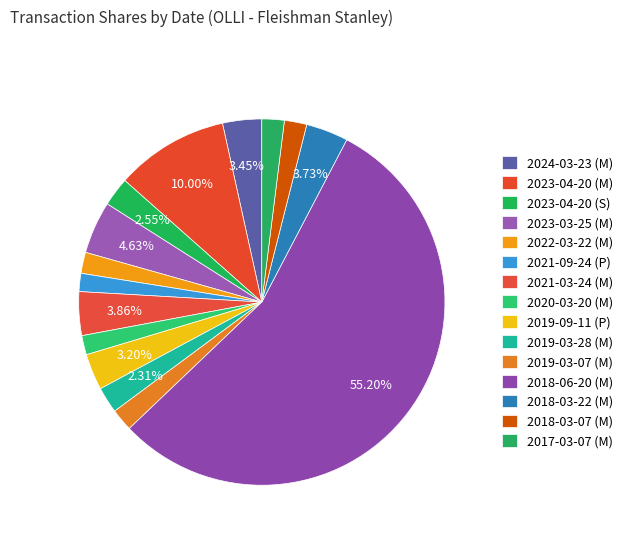

To the nearest percent, what portion does 2019-03-28 (M) represent?

2%